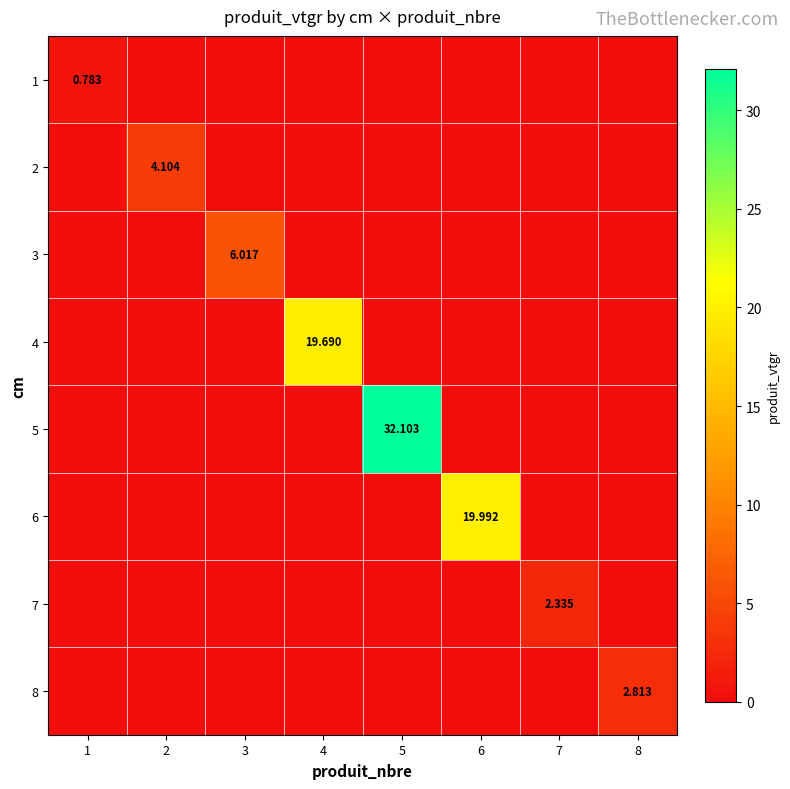

At which category is the sum across all series the highest?

5